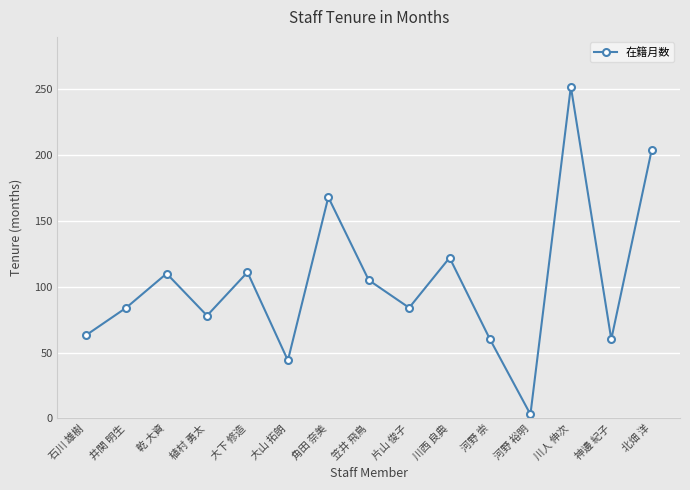

How many interior local peaks (higher than both neighbors) does the data have?

5